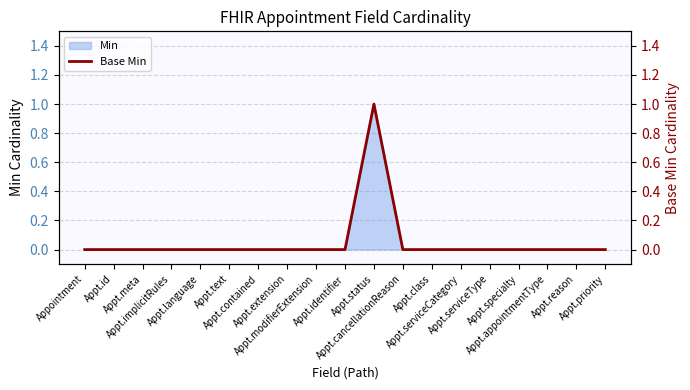

What is the sum of all values?

1